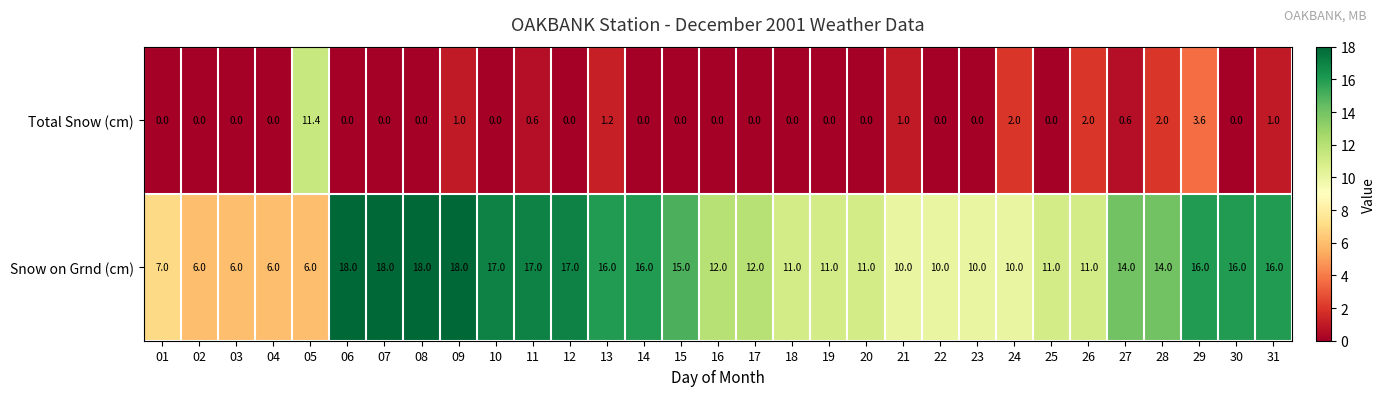

Rank the series by their maximum value, from lowest to highest.

Total Snow (cm), Snow on Grnd (cm)